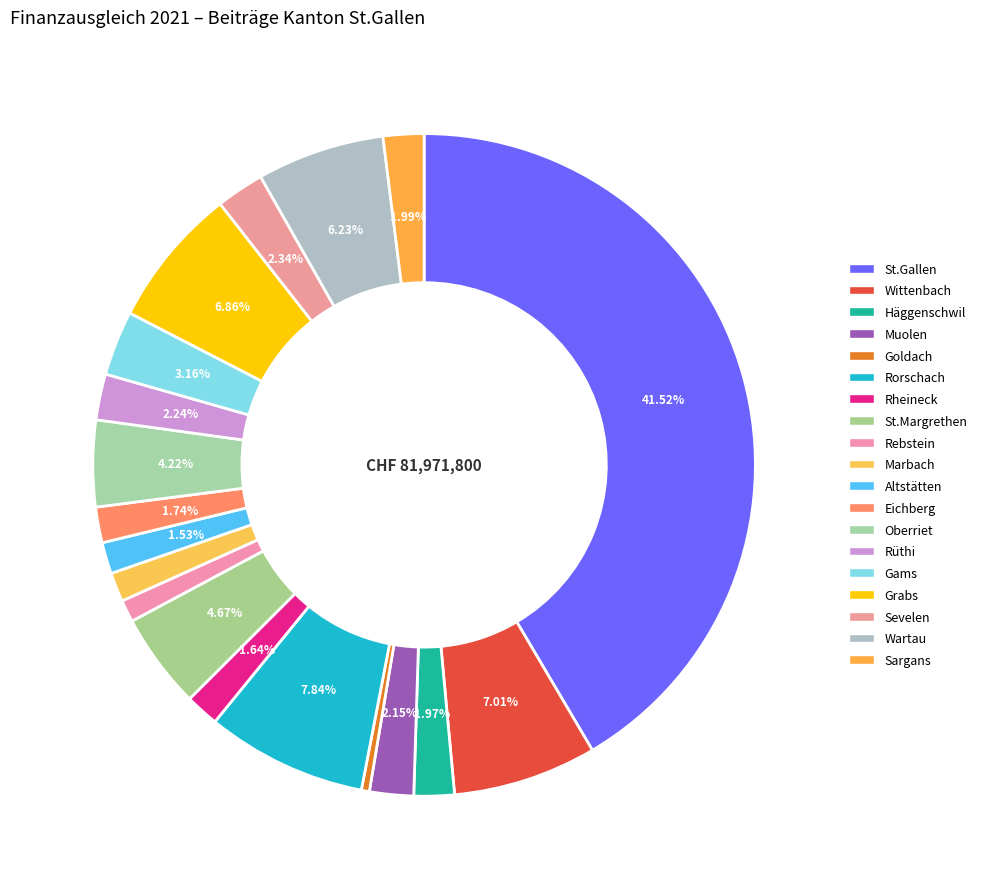

To the nearest percent, what is the average slice percentage?

5%